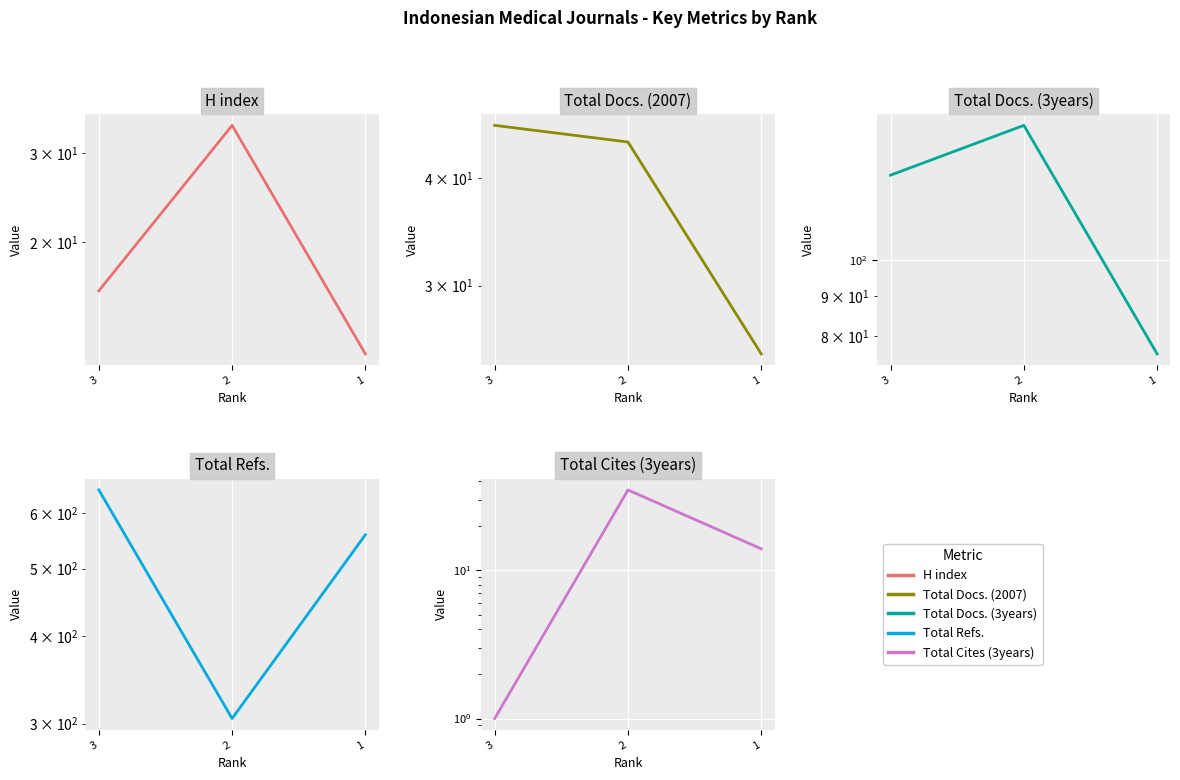

Reading left to right, what are all the values shown in this chart?

H index: 16	34	12
Total Docs. (2007): 46	44	25
Total Docs. (3years): 128	148	76
Total Refs.: 648	305	559
Total Cites (3years): 1	35	14